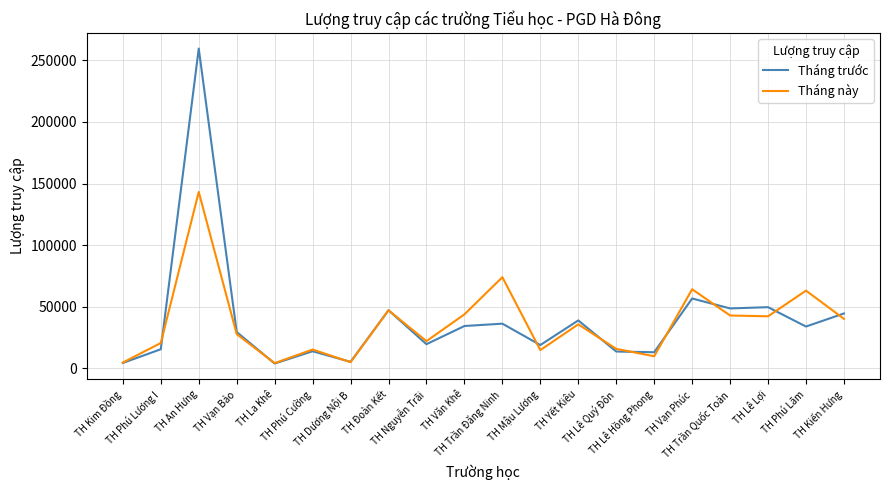

Between TH Đoàn Kết and TH Văn Khê, which series saw the biggest shift?

Tháng trước